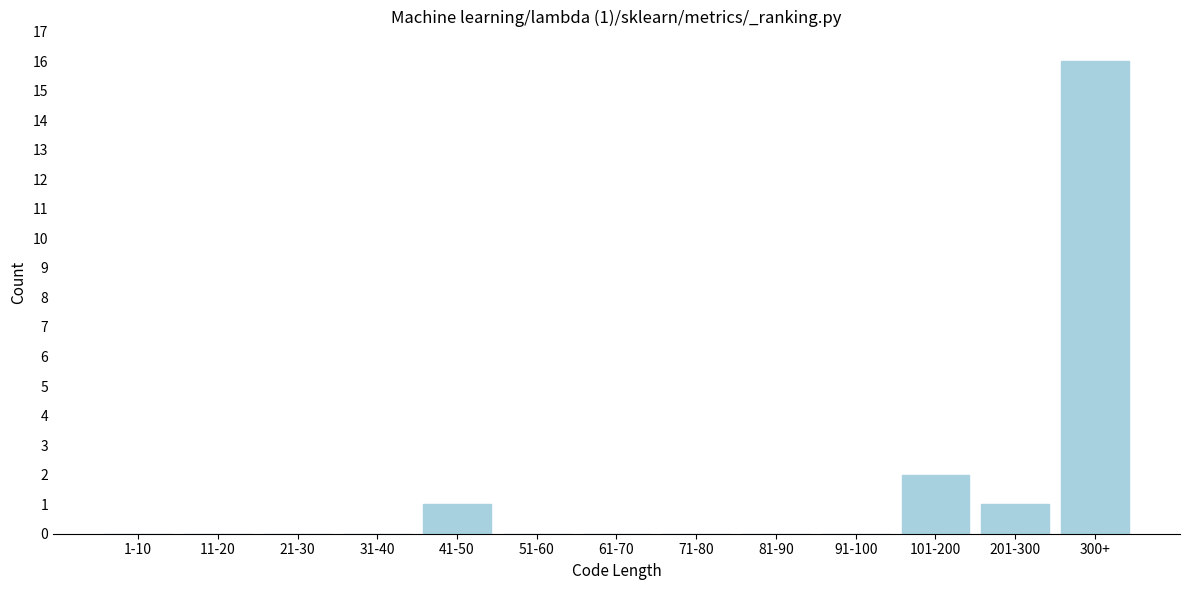

Reading left to right, what are all the values shown in this chart?

1-10=0	11-20=0	21-30=0	31-40=0	41-50=1	51-60=0	61-70=0	71-80=0	81-90=0	91-100=0	101-200=2	201-300=1	300+=16